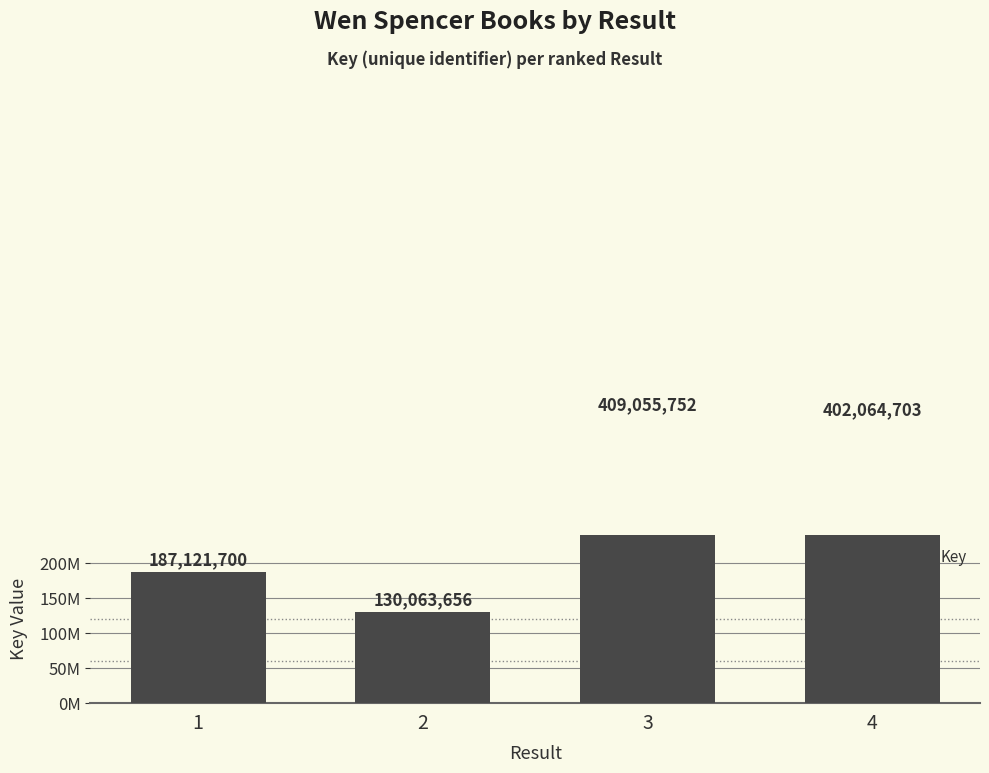

What is the approximate value at 4, to the nearest 10?

402064700